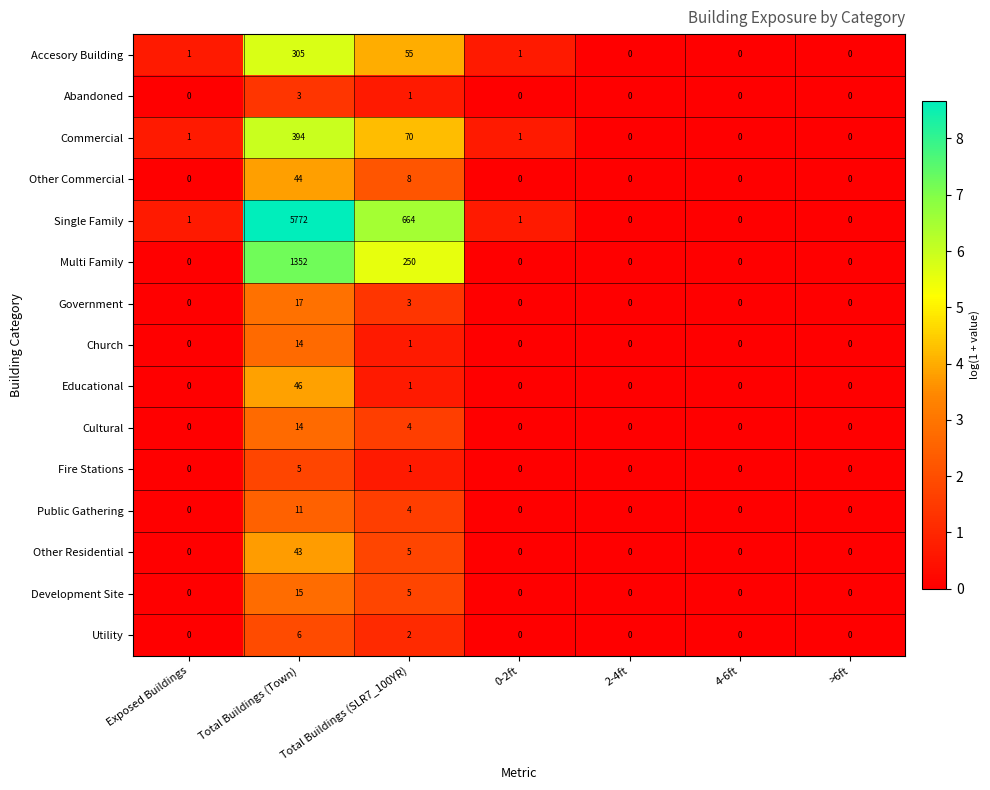

How many categories are shown in the chart?

7